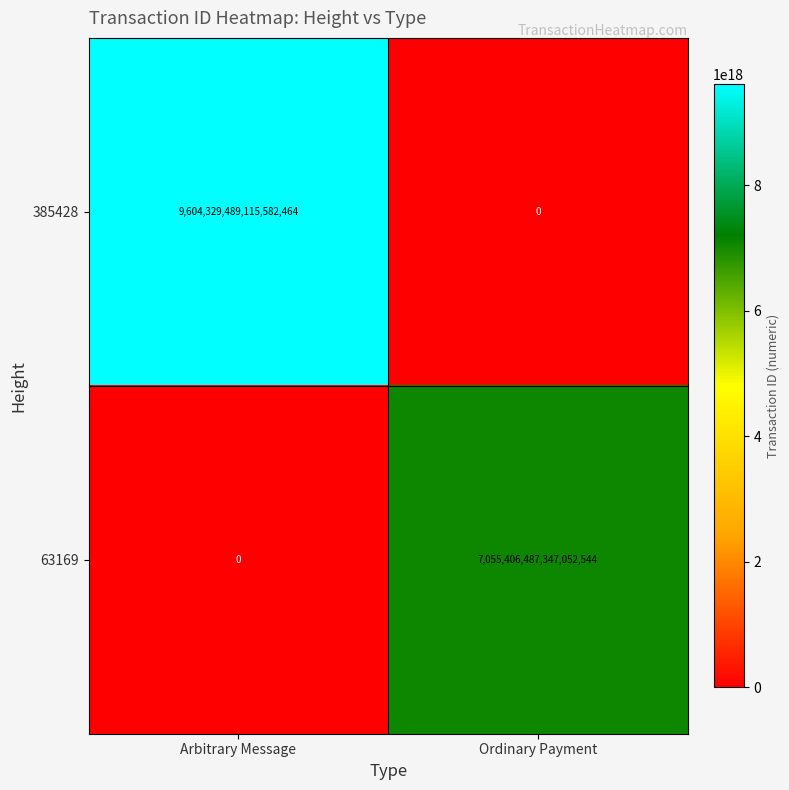

The 385428 series shows 0 at Ordinary Payment. True or false?

True